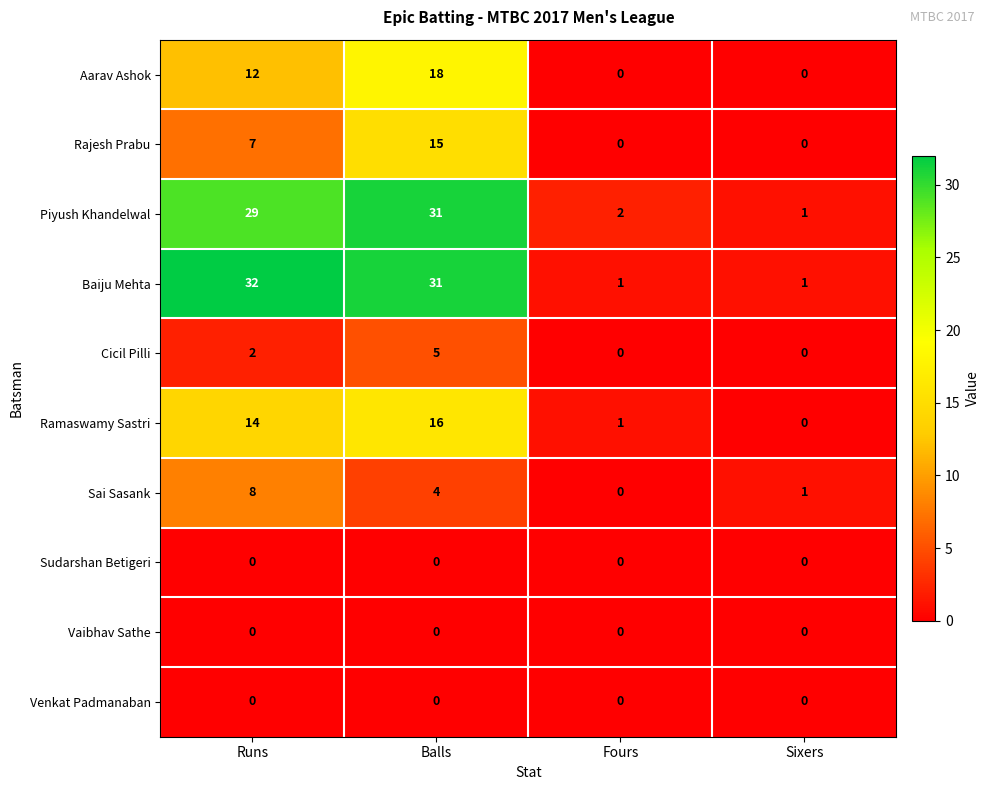

The value of Aarav Ashok at Runs is 20. True or false?

False